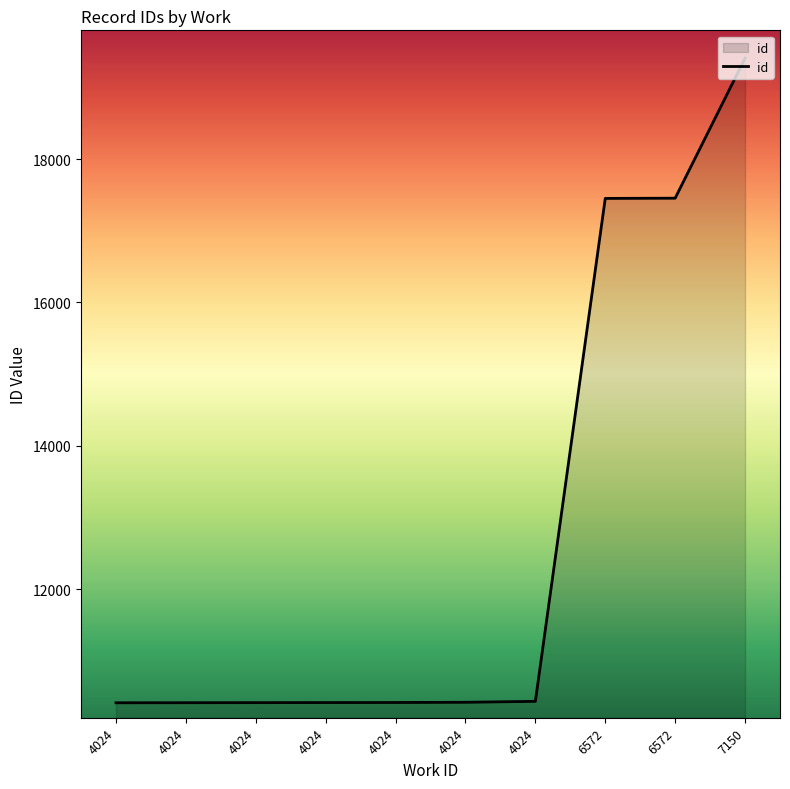

At which label is the value closest to 14912?

6572